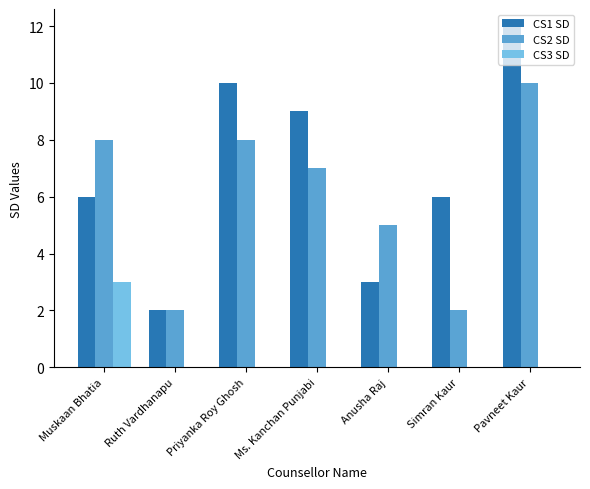

Which series has the largest total across all categories?

CS1 SD